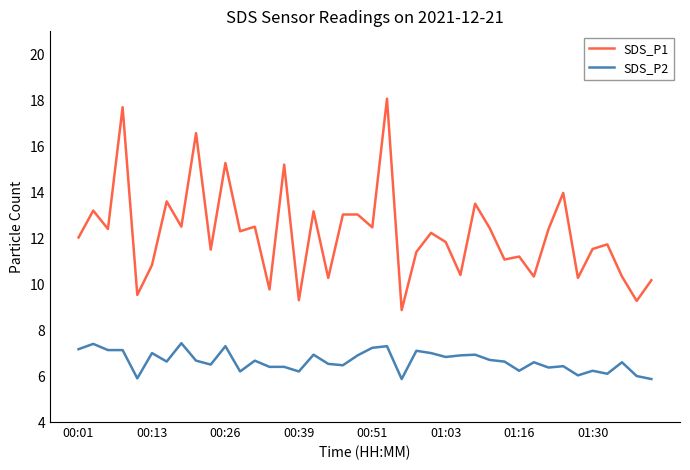

True or false: SDS_P1 and SDS_P2 cross at least once.

False